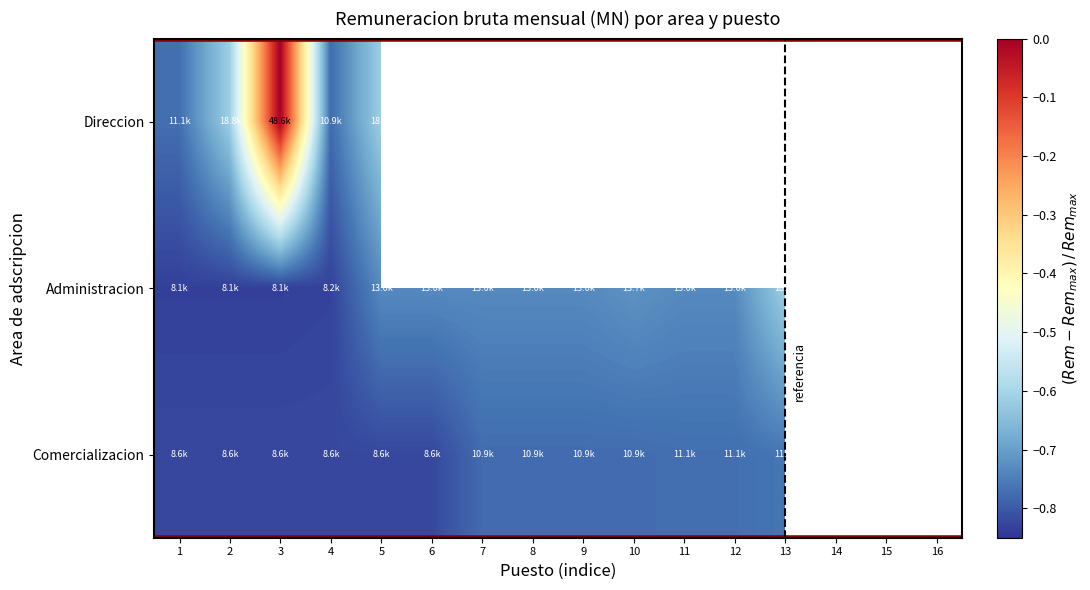

The value of Administracion at 7 is -1.1. True or false?

False